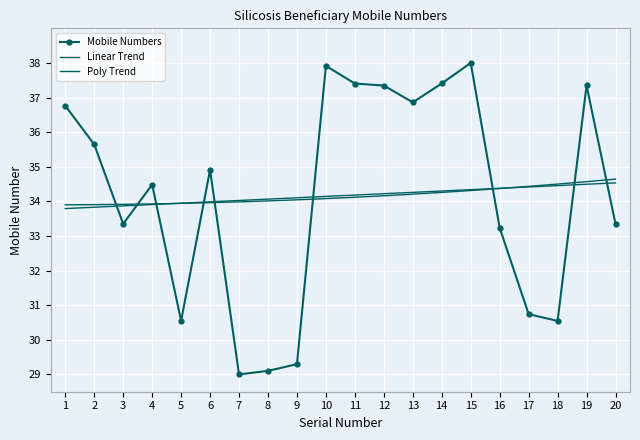

How many distinct data groups are displayed?

3